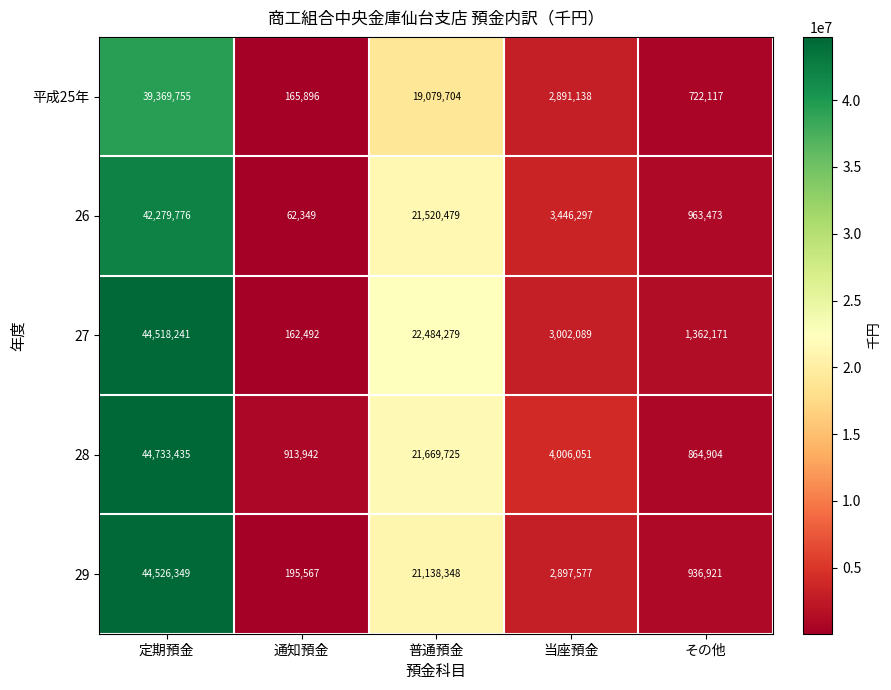

Which series has the widest spread of values?

27